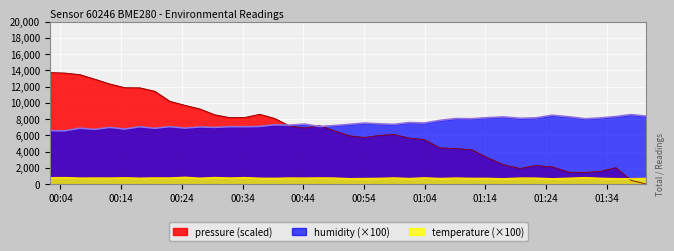

What is the sum of all humidity values?

299797.0